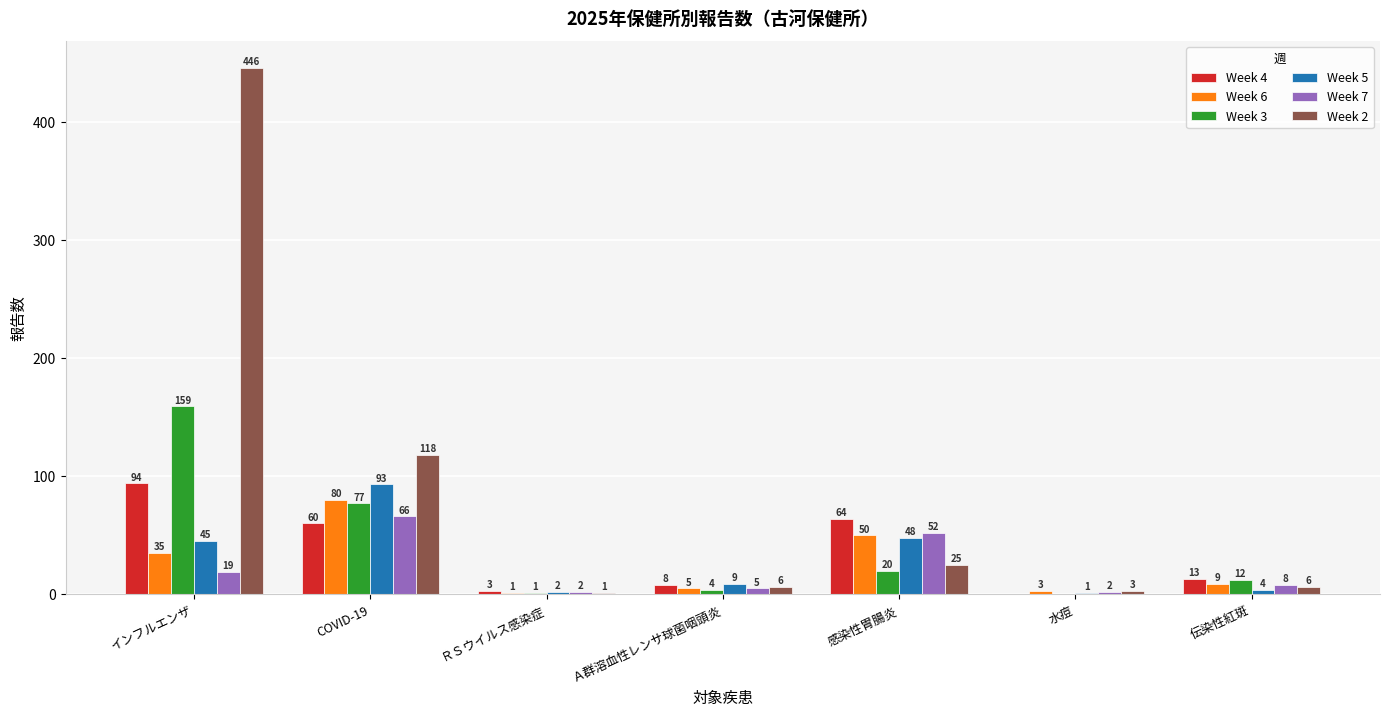

What are all the series names shown in the legend?

Week 4, Week 6, Week 3, Week 5, Week 7, Week 2